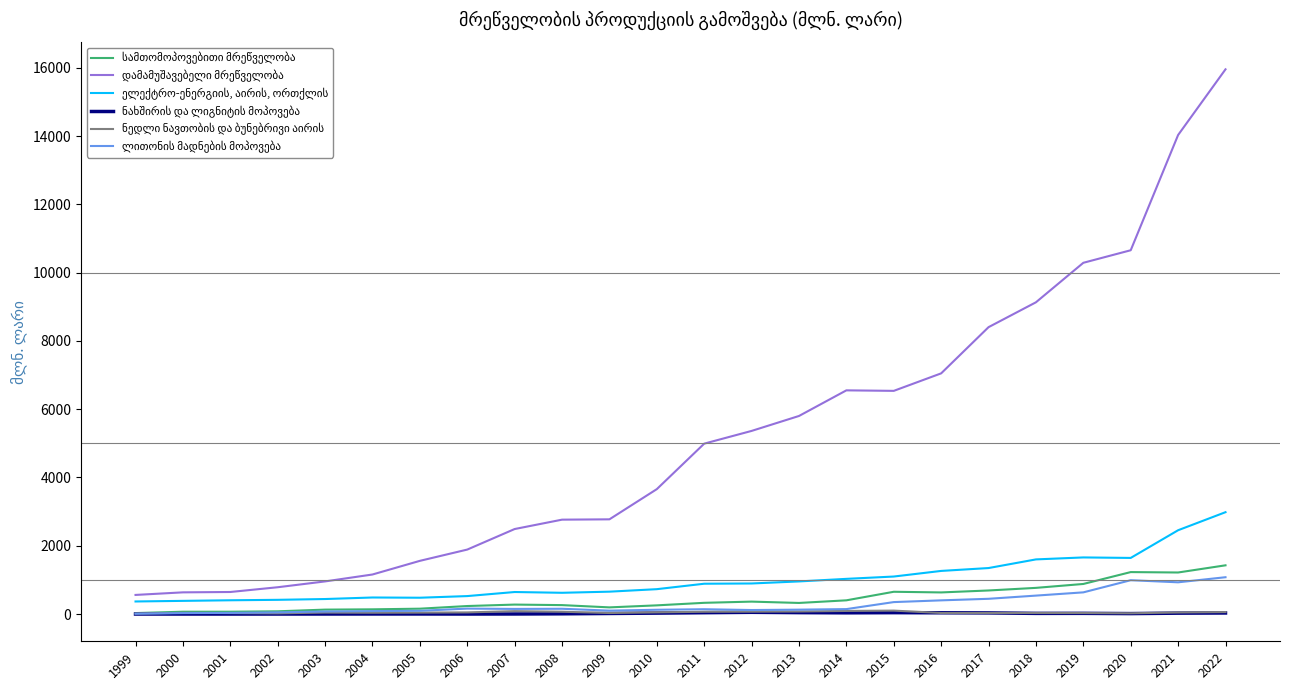

At which category is the sum across all series the highest?

2022